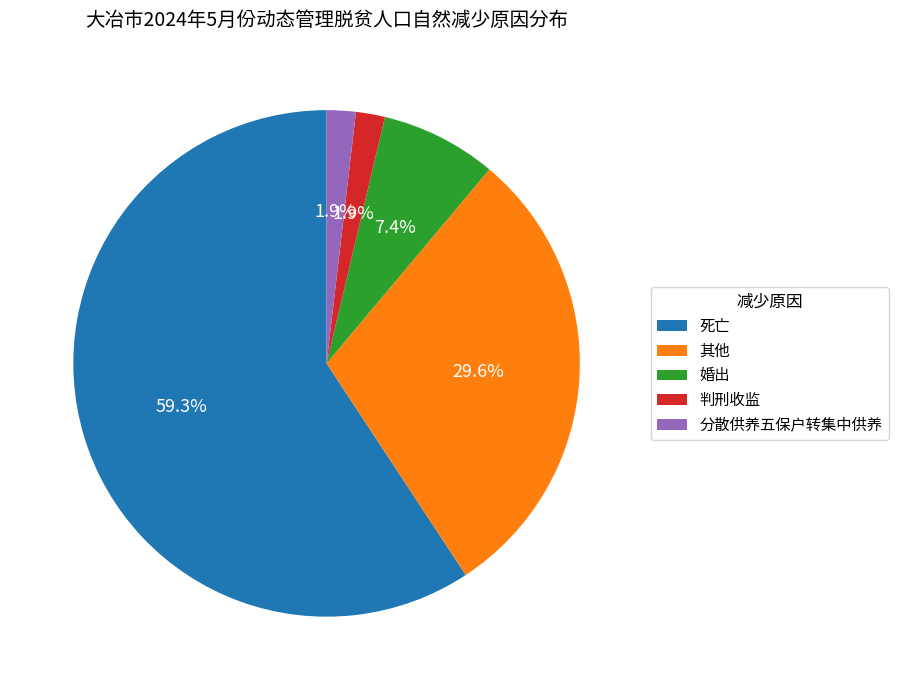

To the nearest percent, what is the difference between the 婚出 and 其他 slice percentages?

22%